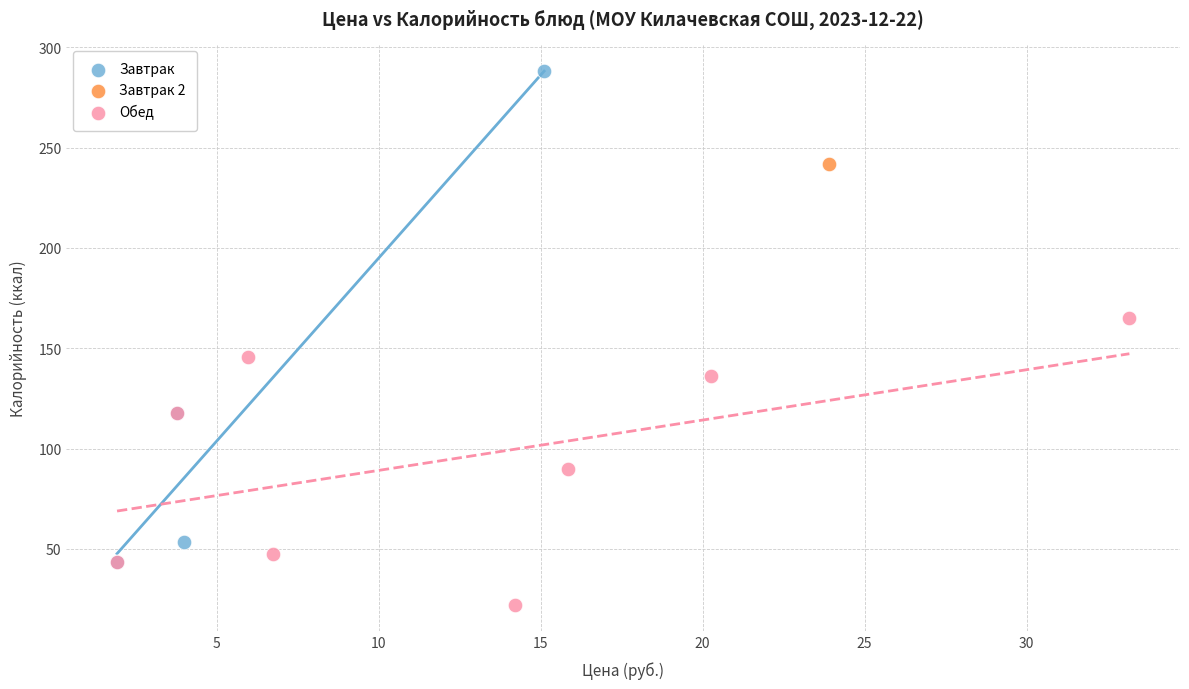

Which series contains the highest Y value?

Завтрак